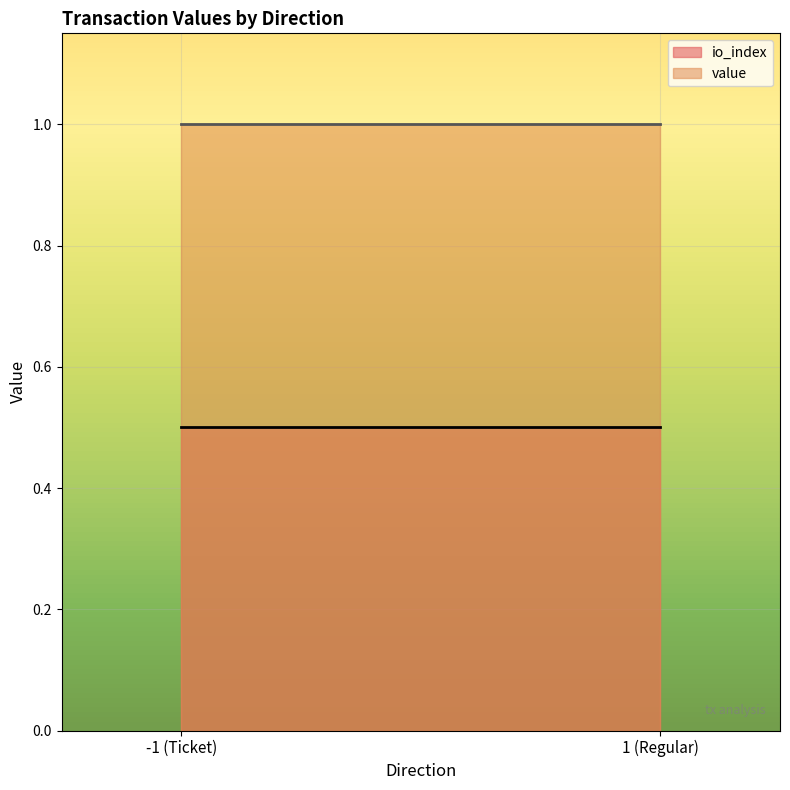

How many distinct data groups are displayed?

2